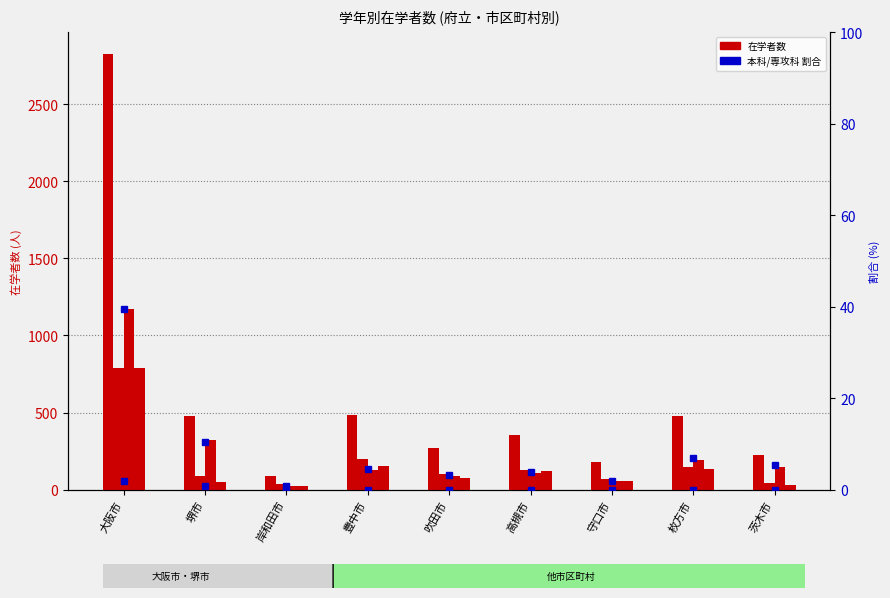

Between 岸和田市 and 茨木市, which is larger?

茨木市